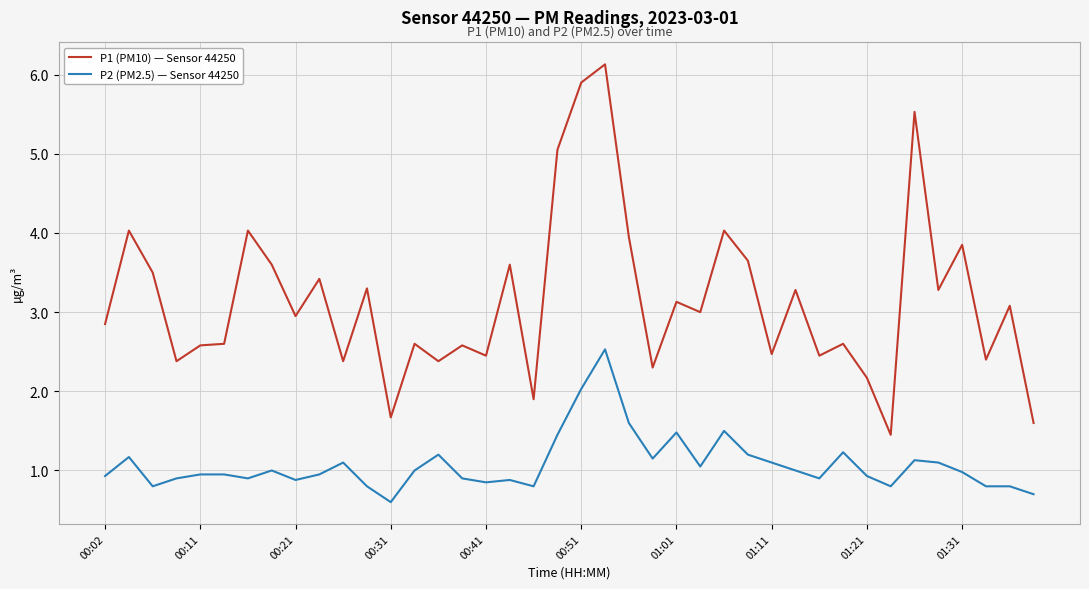

Which series has the largest range (max minus min)?

P1 (PM10) — Sensor 44250